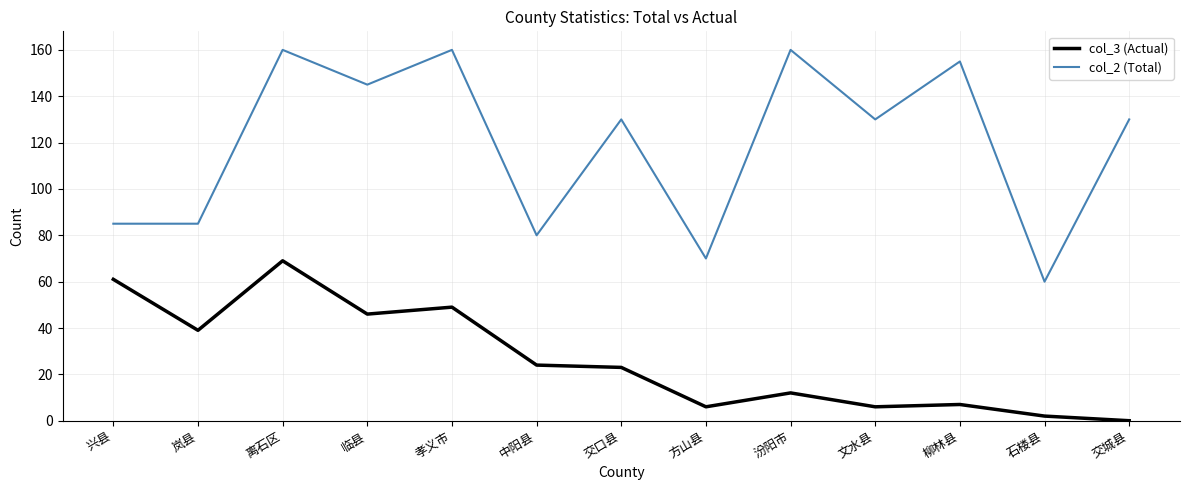

What is the difference between the col_2 (Total) values at 石楼县 and 交口县?

70